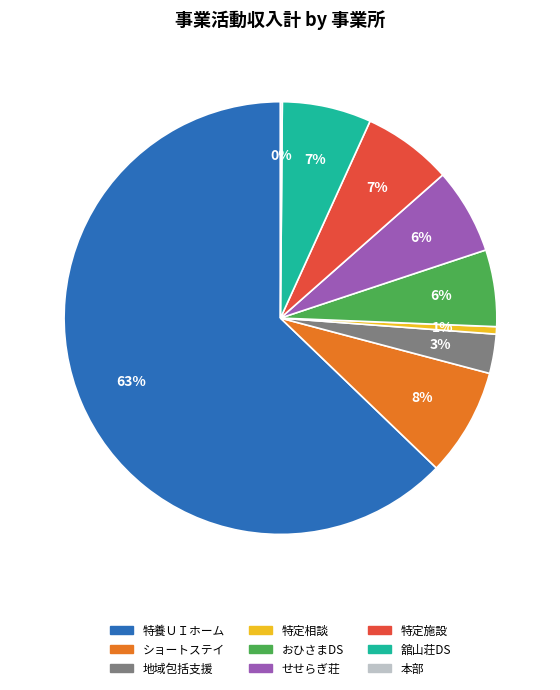

Is there any slice that represents more than half of the pie?

Yes